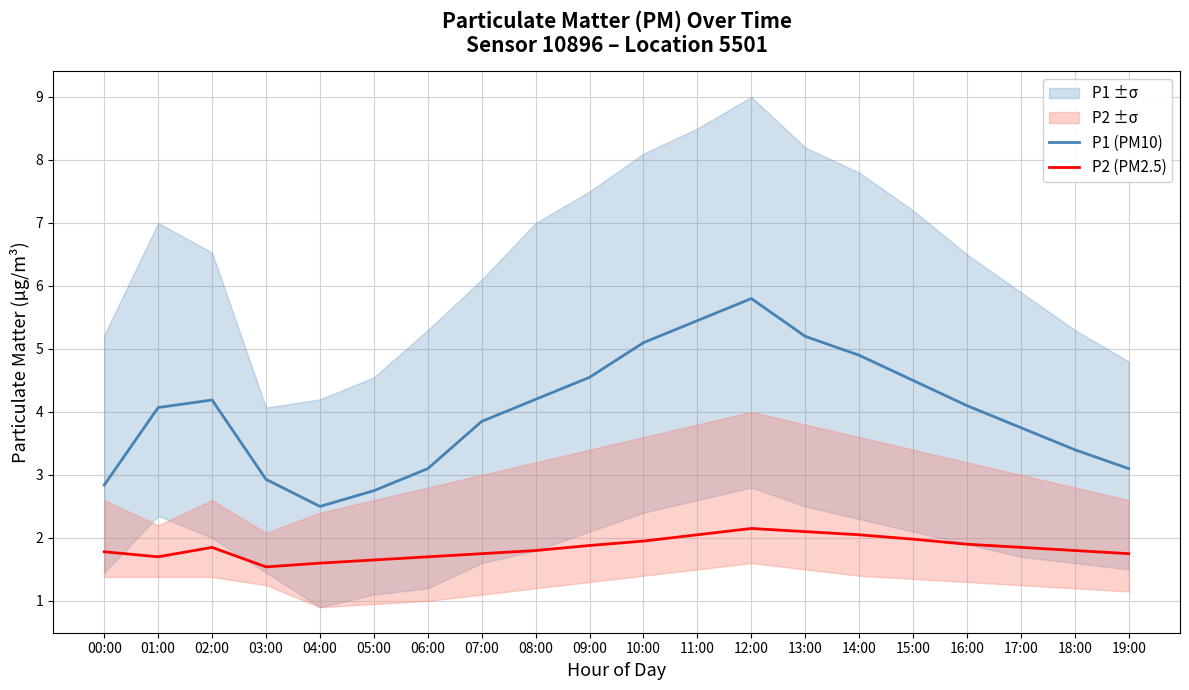

True or false: P2 (PM2.5) has a value of 1.8 at 07:00.

True